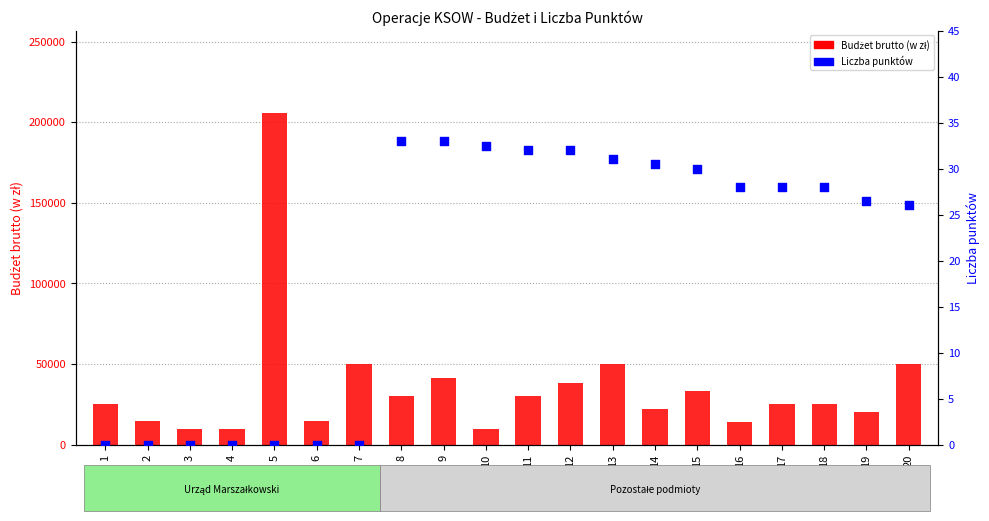

What is the total value across all series at 1?

25000.0